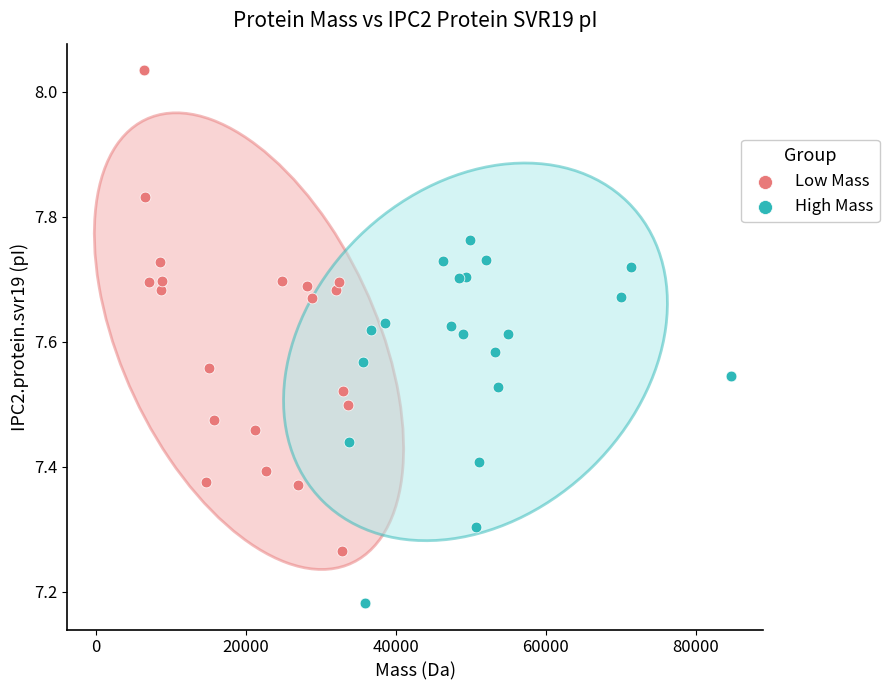

Which series has the largest Y range (max minus min)?

Low Mass